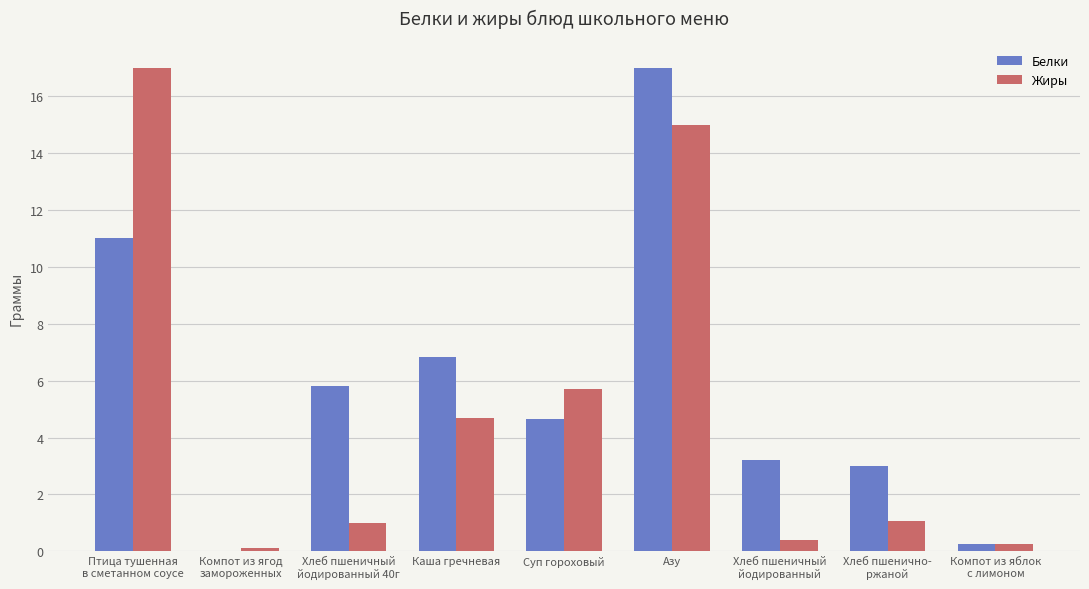

The value of Жиры at Каша гречневая is 4.7. True or false?

True